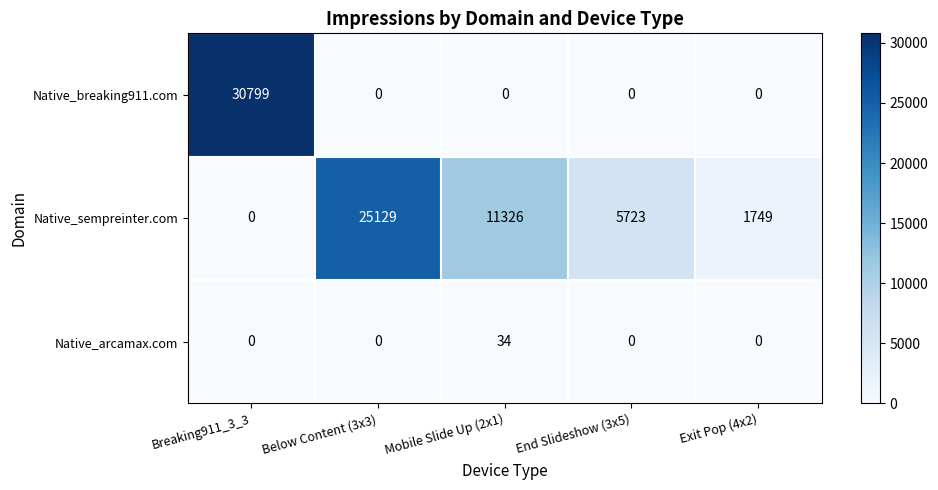

Rank the series by their maximum value, from highest to lowest.

Native_breaking911.com, Native_sempreinter.com, Native_arcamax.com